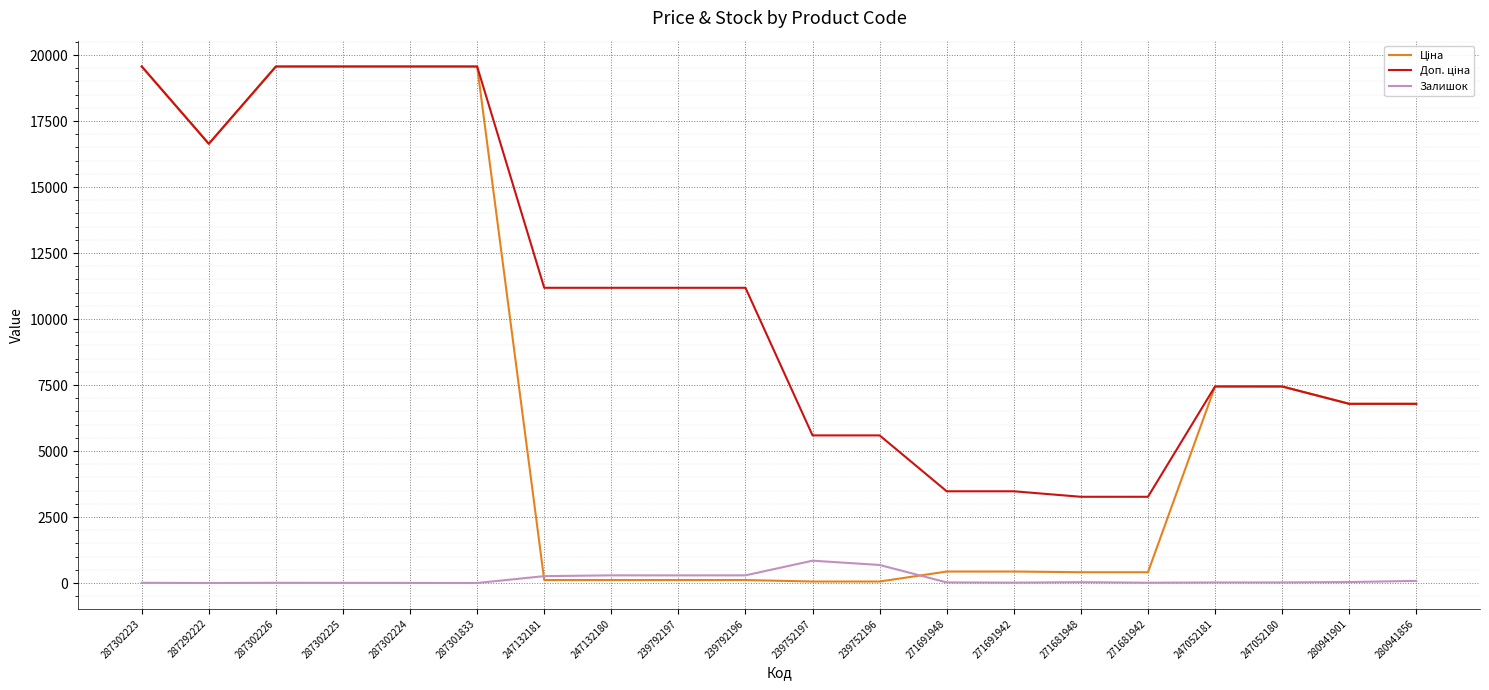

How many lines are shown in the chart?

3